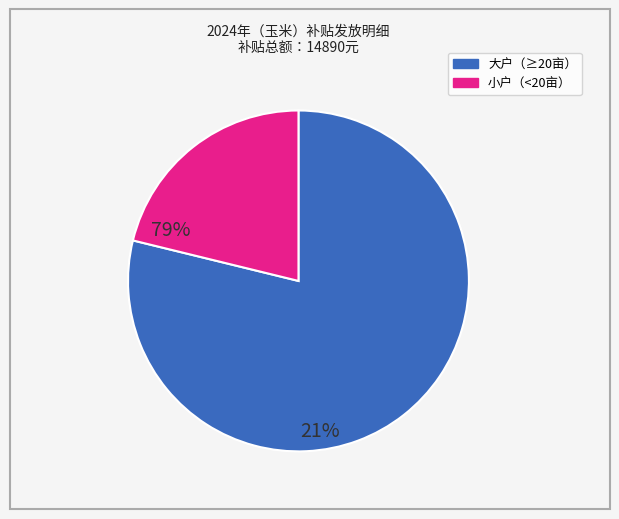

Count the number of slices in the pie.

2